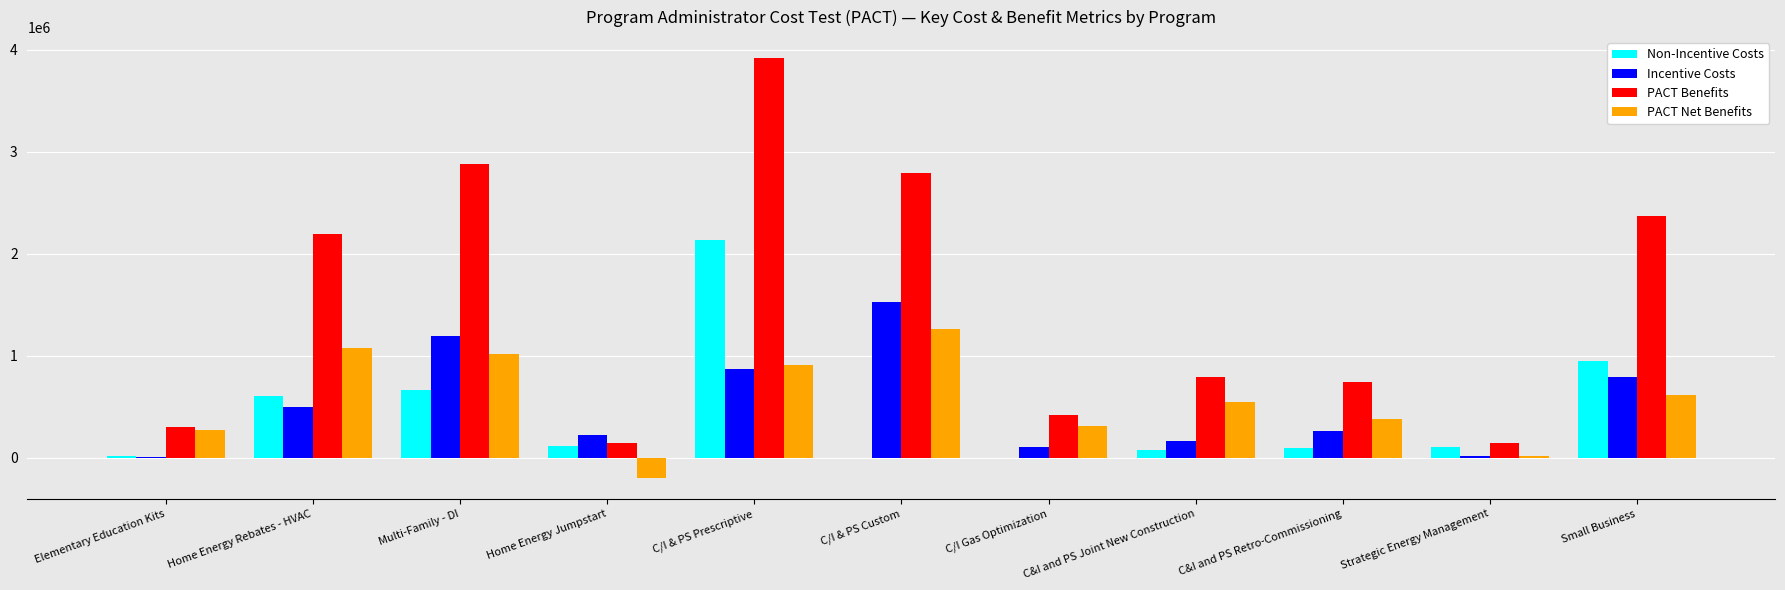

What are all the series names shown in the legend?

Non-Incentive Costs, Incentive Costs, PACT Benefits, PACT Net Benefits